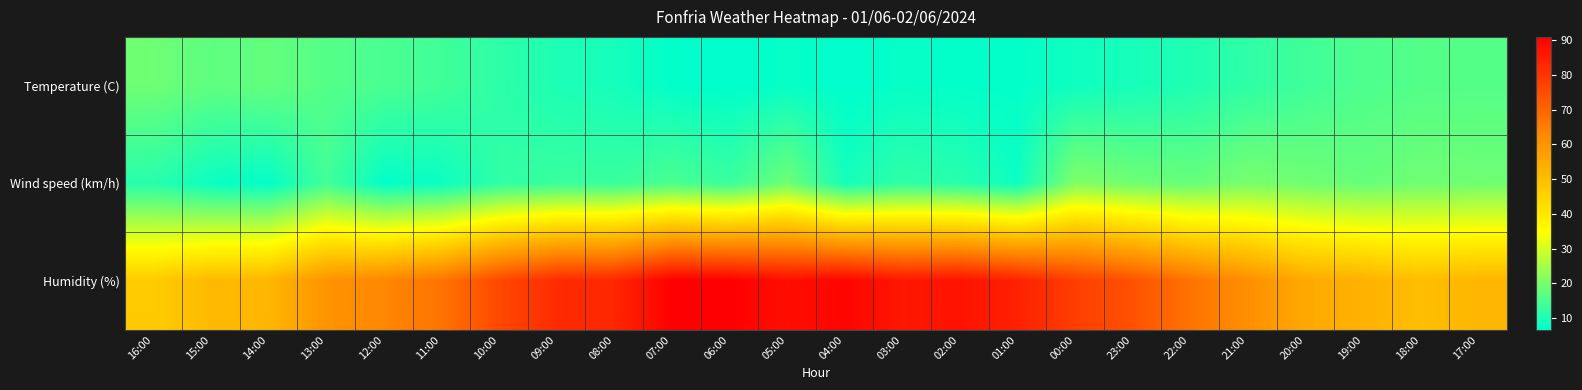

Which has a higher value, 22:00 or 23:00?

22:00